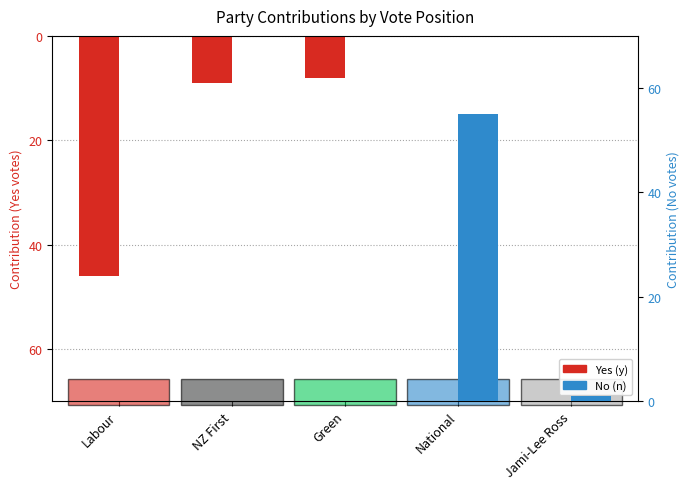

What is the difference between the second highest and second lowest values in the No (n) series?

1